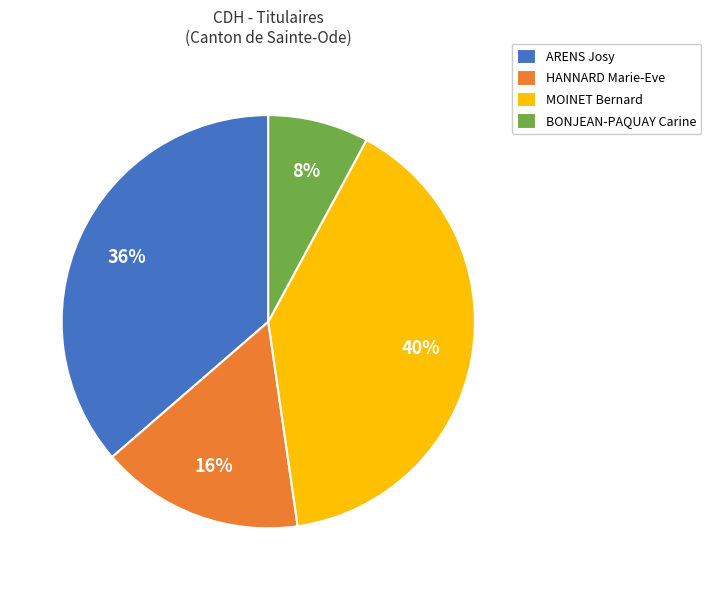

To the nearest percent, what percentage of the pie is MOINET Bernard?

40%